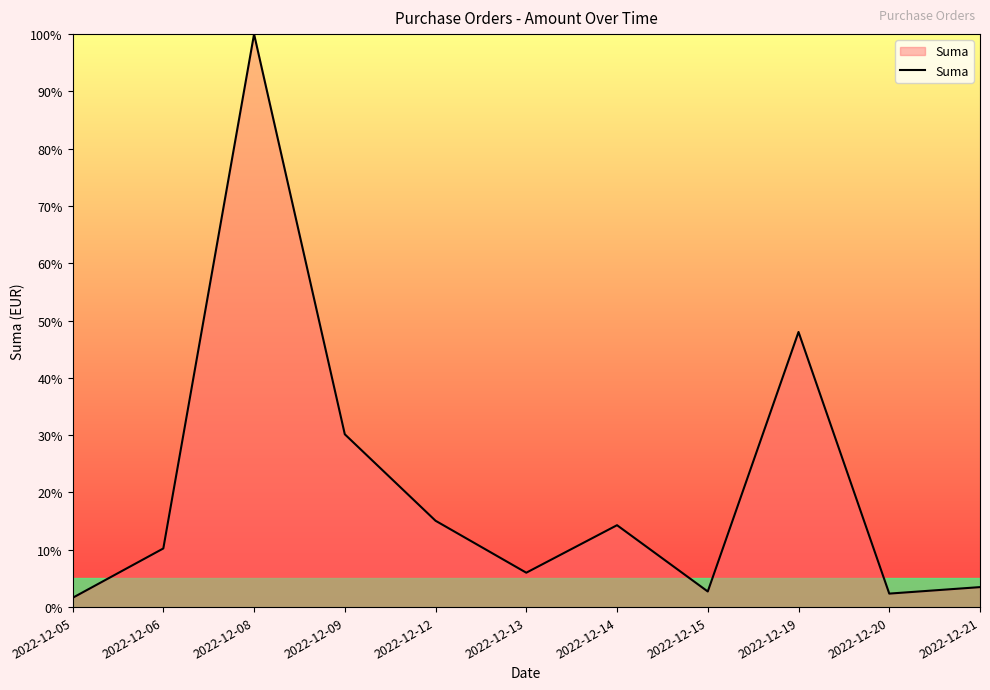

What value does the data have at 2022-12-19?

48.0